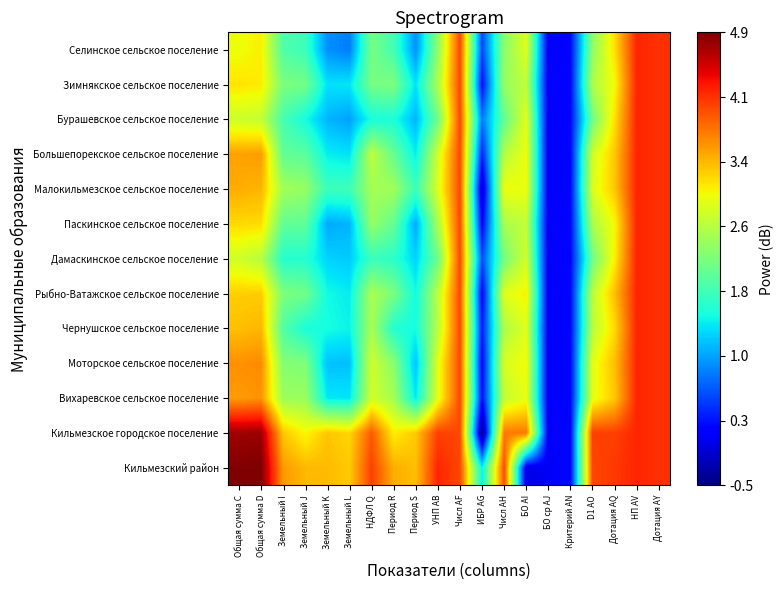

What is the difference between the highest and lowest values at НДФЛ Q?

2.5